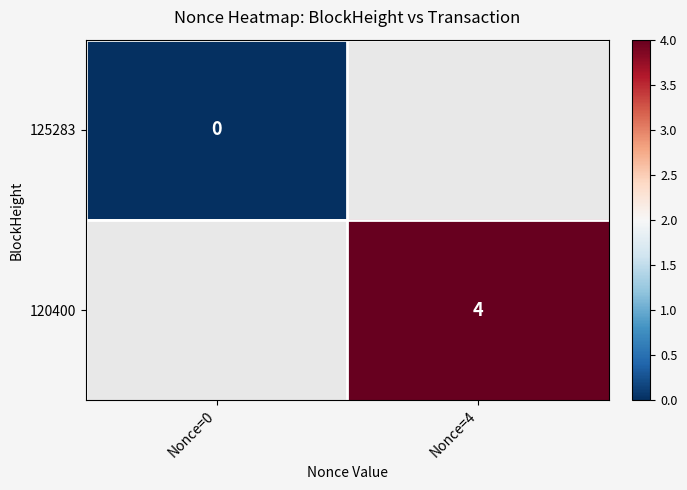

Which category has the highest value across all series?

Nonce=4